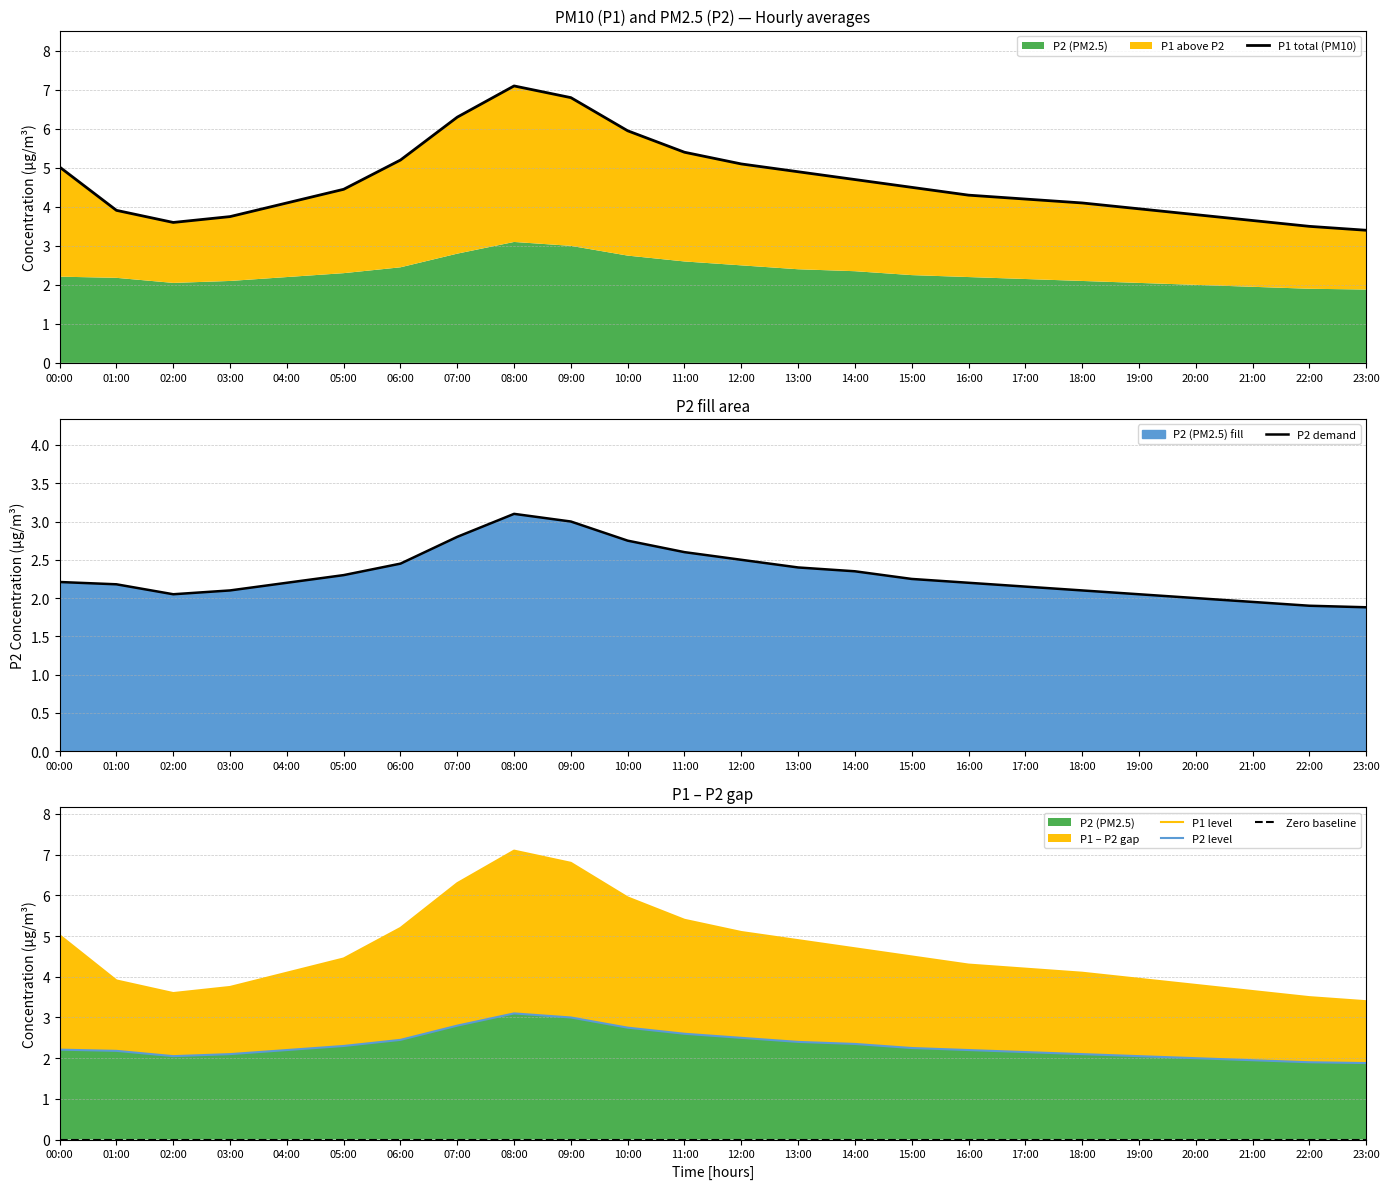

Reading left to right, extract all data points from this chart.

P1 total (PM10): 5.0	3.9	3.6	3.8	4.1	4.5	5.2	6.3	7.1	6.8	6.0	5.4	5.1	4.9	4.7	4.5	4.3	4.2	4.1	4.0	3.8	3.6	3.5	3.4
P2 demand: 2.2	2.2	2.0	2.1	2.2	2.3	2.5	2.8	3.1	3.0	2.8	2.6	2.5	2.4	2.4	2.2	2.2	2.1	2.1	2.0	2.0	1.9	1.9	1.9
P1 level: 5.0	3.9	3.6	3.8	4.1	4.5	5.2	6.3	7.1	6.8	6.0	5.4	5.1	4.9	4.7	4.5	4.3	4.2	4.1	4.0	3.8	3.6	3.5	3.4
P2 level: 2.2	2.2	2.0	2.1	2.2	2.3	2.5	2.8	3.1	3.0	2.8	2.6	2.5	2.4	2.4	2.2	2.2	2.1	2.1	2.0	2.0	1.9	1.9	1.9
Zero baseline: 0.0	0.0	0.0	0.0	0.0	0.0	0.0	0.0	0.0	0.0	0.0	0.0	0.0	0.0	0.0	0.0	0.0	0.0	0.0	0.0	0.0	0.0	0.0	0.0